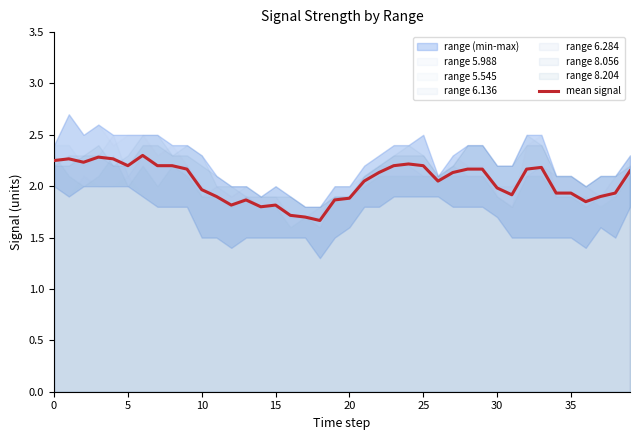

Read the value at 31.

1.9